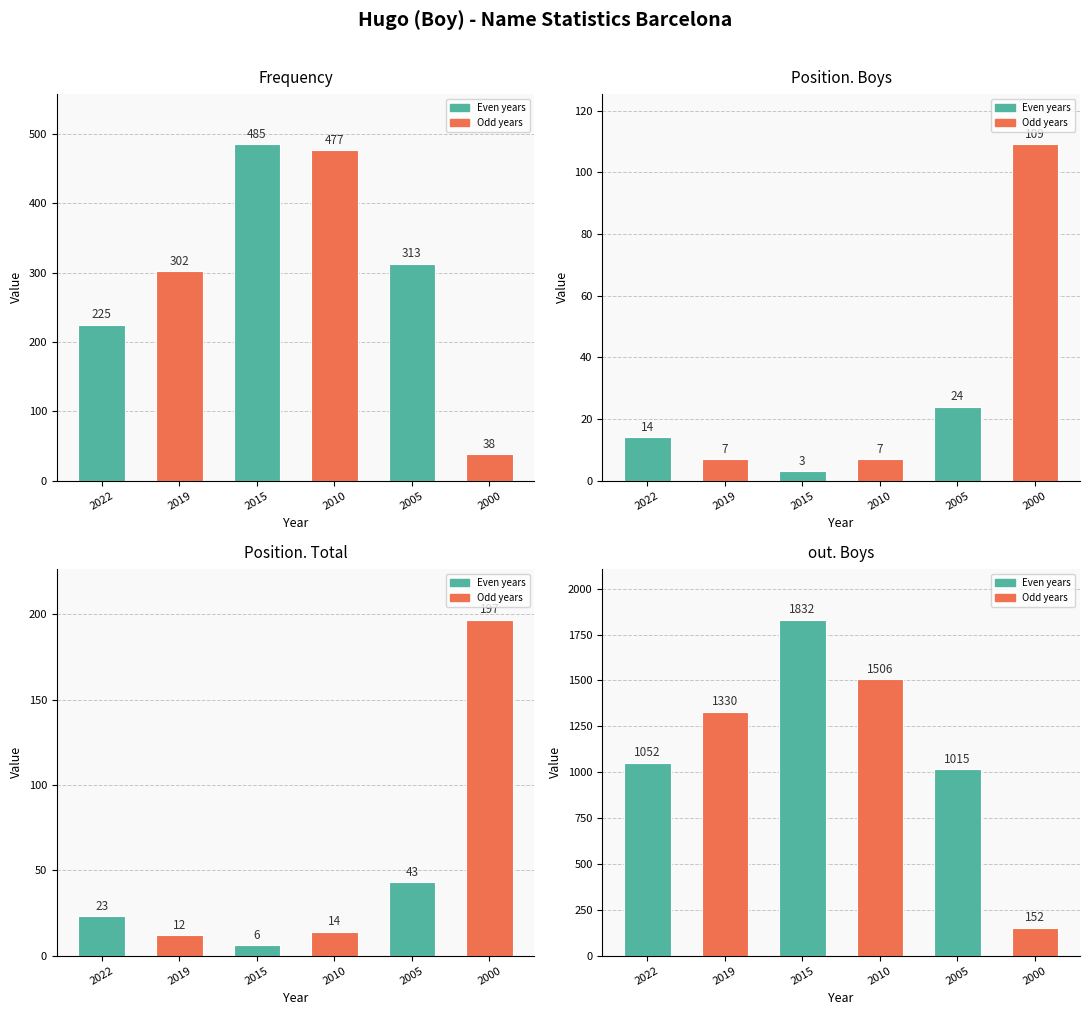

Where is Position. Total nearest to the value 101?

2005